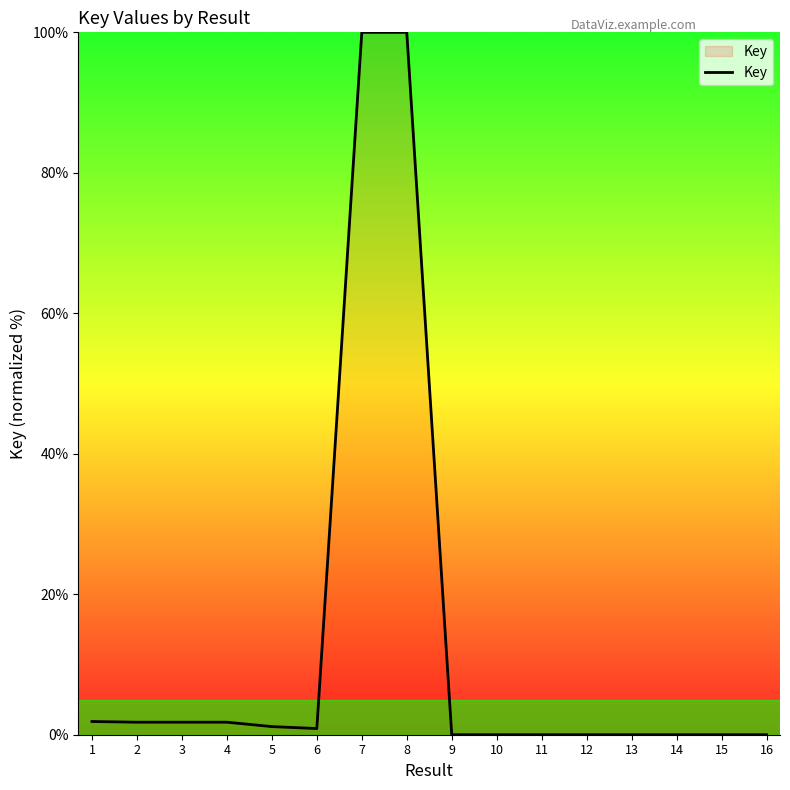

True or false: the data shows 0.0 at 14.

True